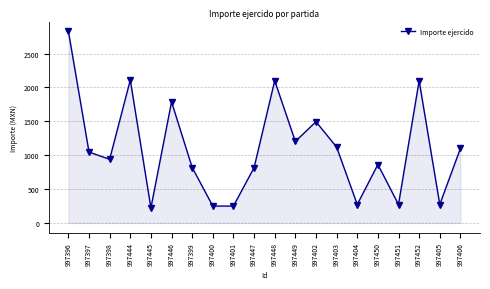

What is the average value?

1093.6